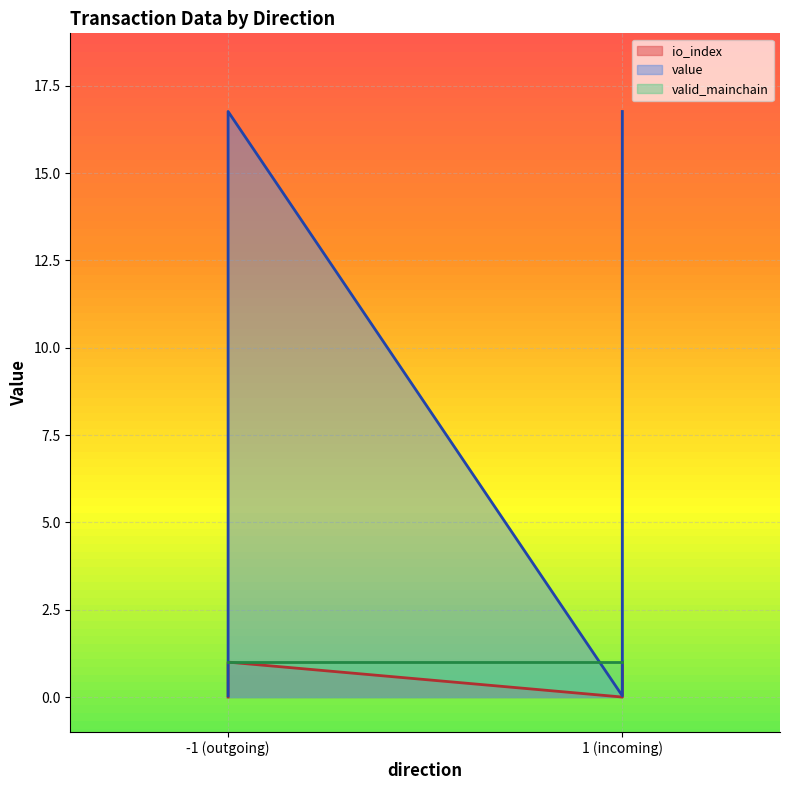

True or false: value and io_index cross at least once.

False